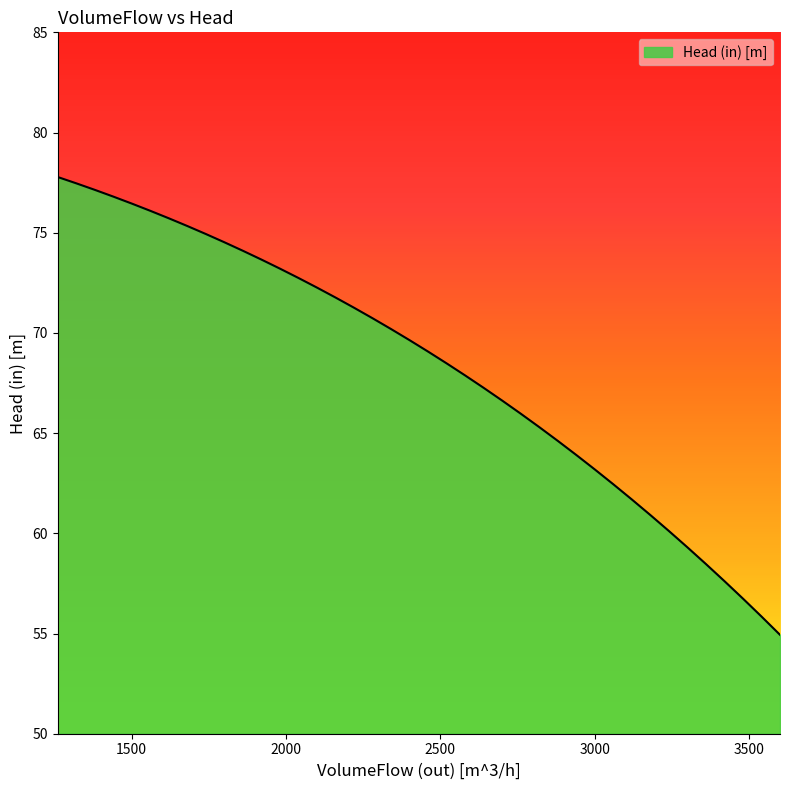

What is the difference between the maximum and minimum values?

22.8